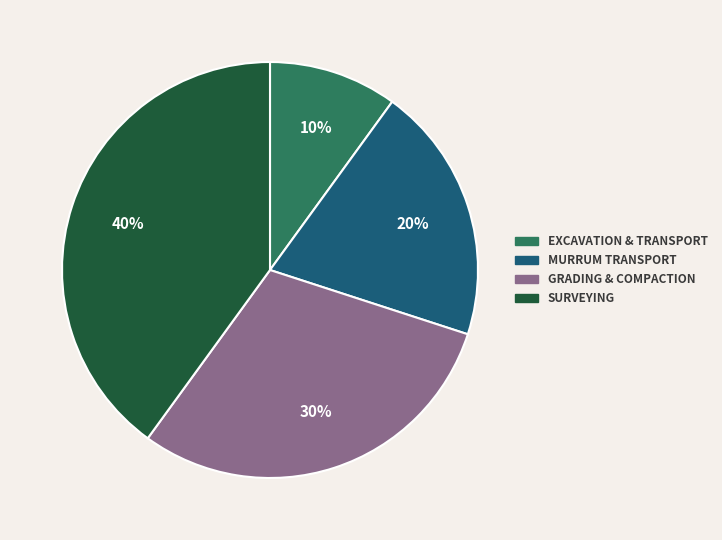

To the nearest percent, what is the average slice percentage?

25%